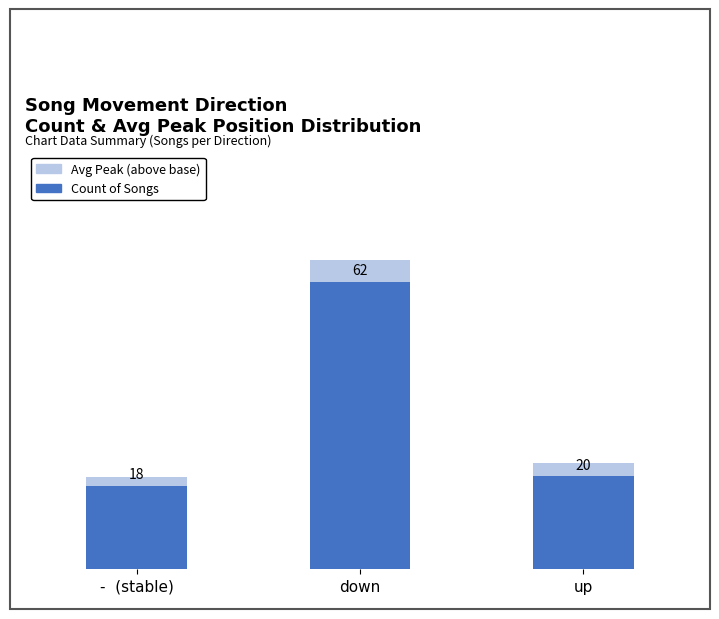

At which category is the sum across all series the highest?

down